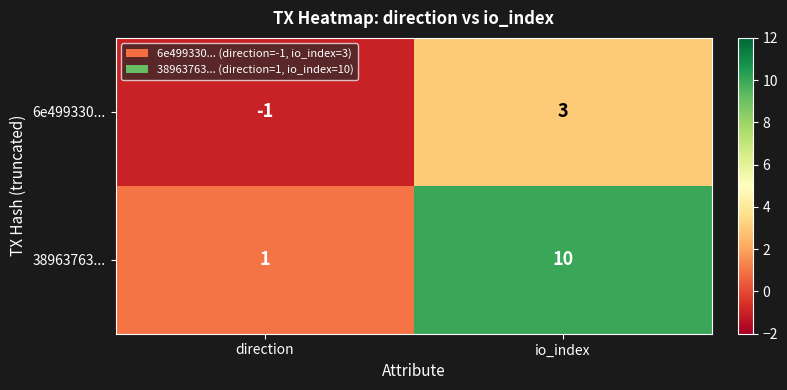

Which label corresponds to the smallest value in the chart?

direction